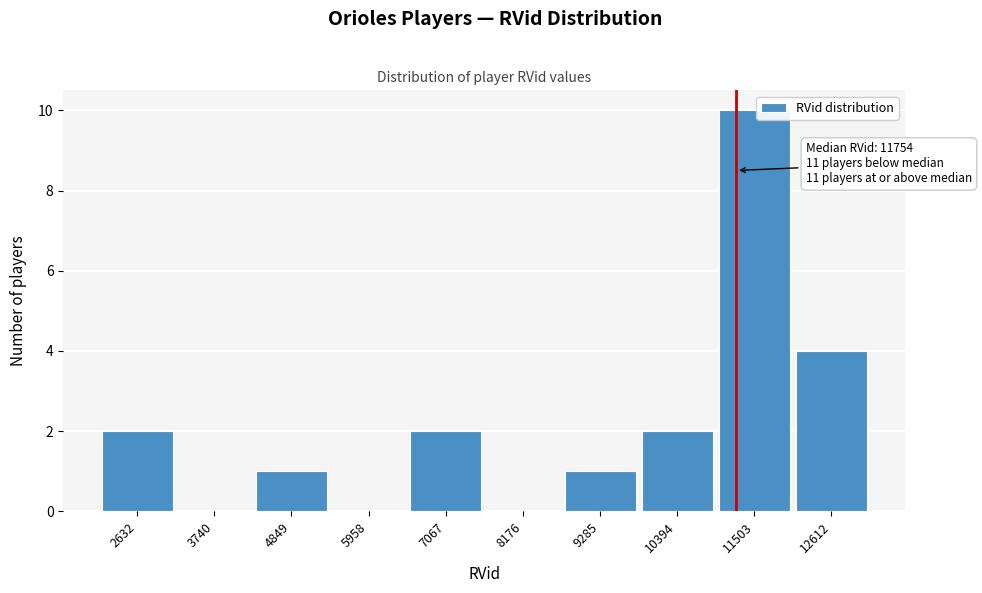

Reading left to right, transcribe all the data shown in this chart.

2632=2	3740=0	4849=1	5958=0	7067=2	8176=0	9285=1	10394=2	11503=10	12612=4